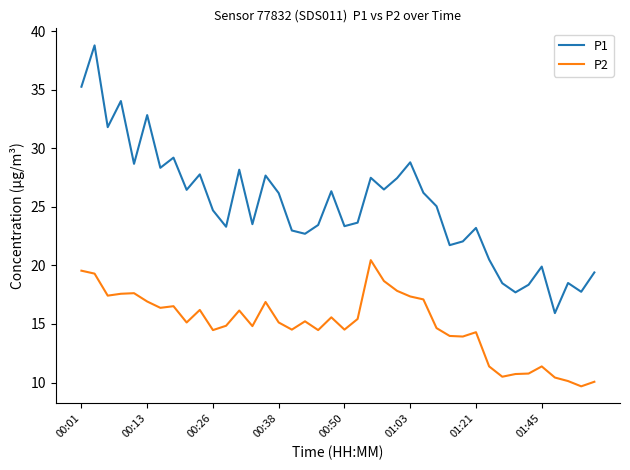

Rank the series by their maximum value, from lowest to highest.

P2, P1